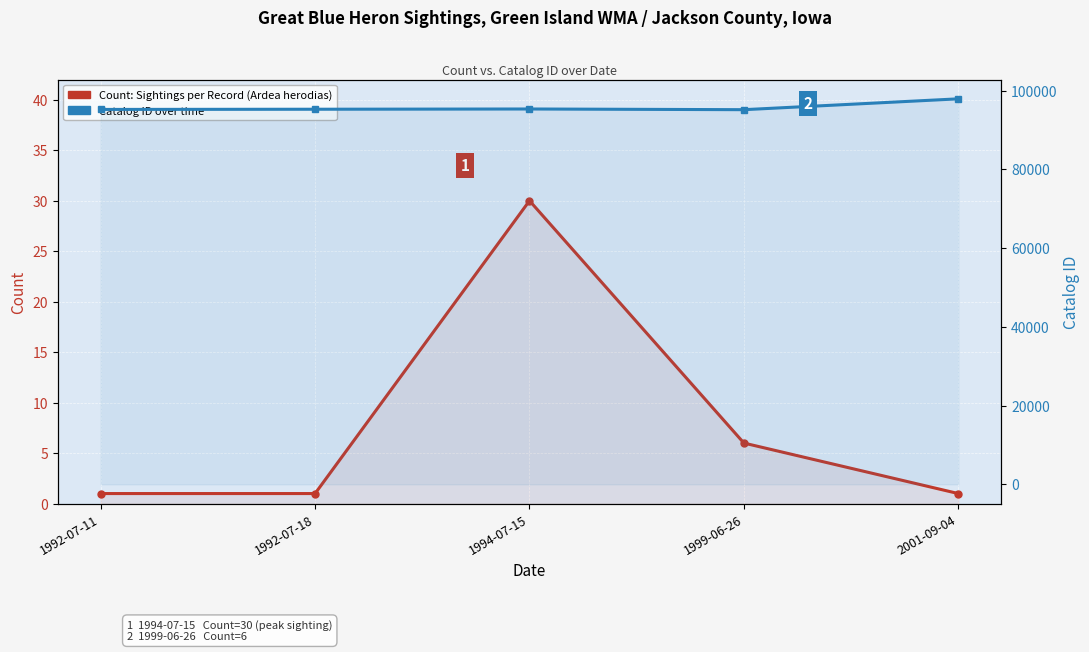

At which label is Count (Sightings per Record) closest to 15?

1999-06-26